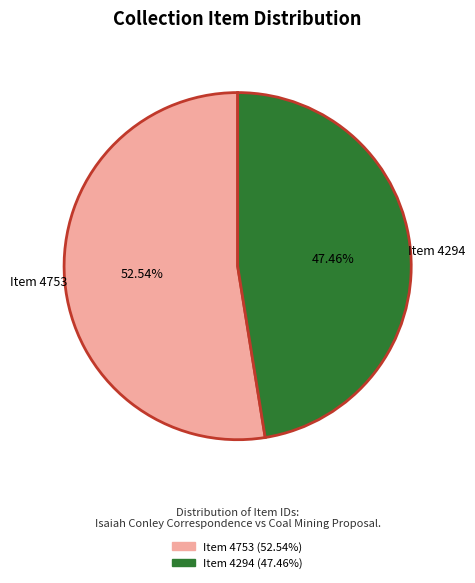

How many segments does this pie chart have?

2